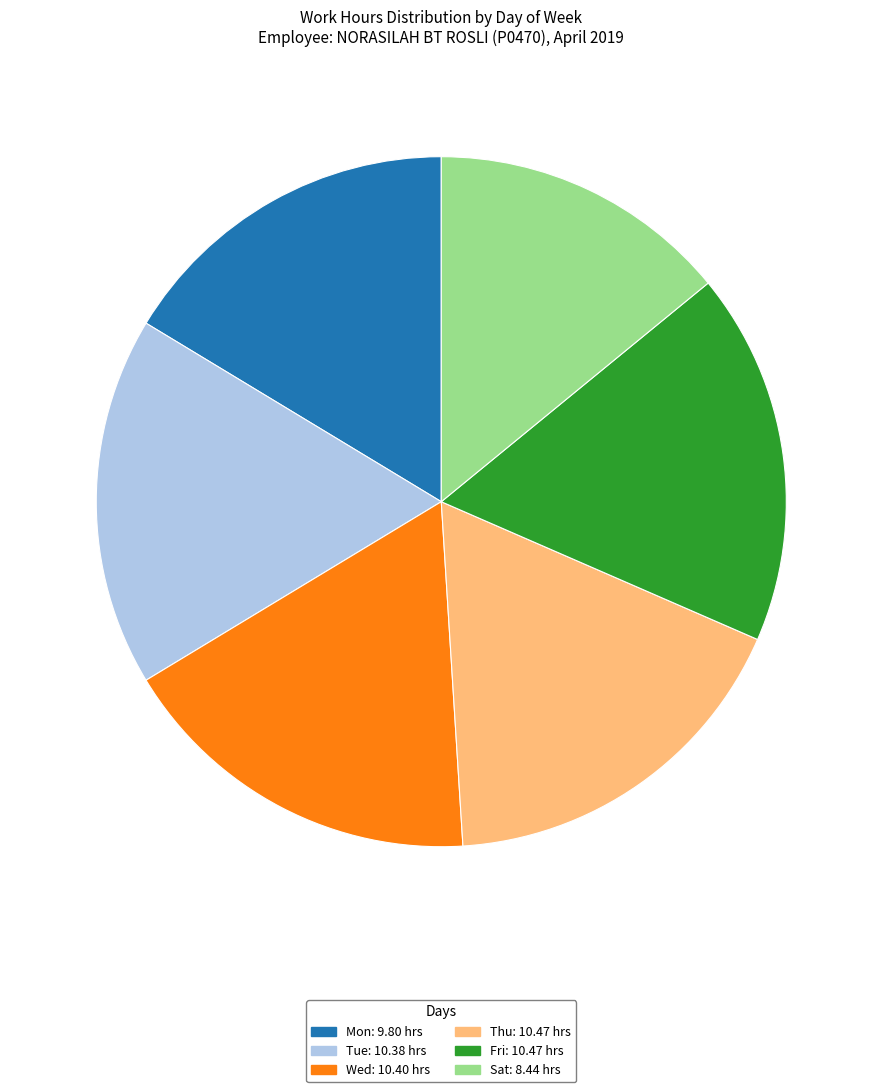

What is the ratio of the value at Mon: 9.80 hrs to the value at Tue: 10.38 hrs?

0.9